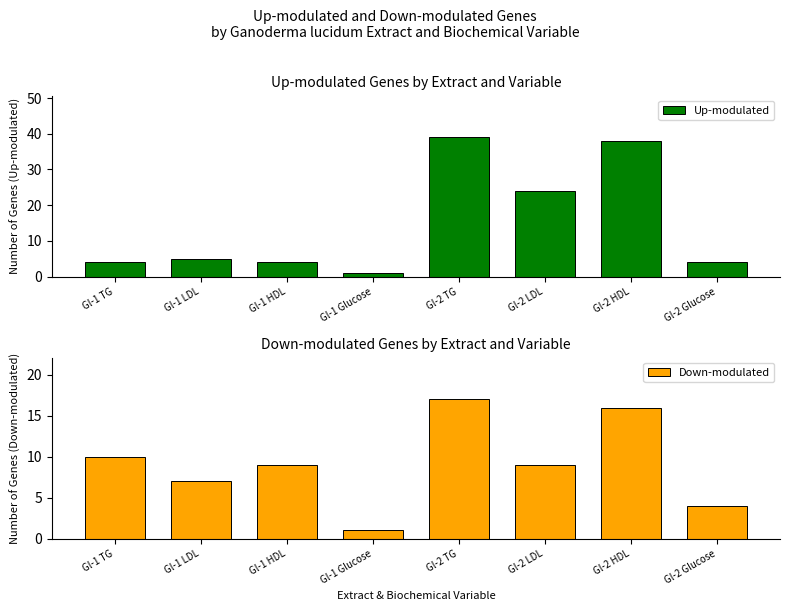

Reading left to right, what are all the values shown in this chart?

Up-modulated: Gl-1 TG=4	Gl-1 LDL=5	Gl-1 HDL=4	Gl-1 Glucose=1	Gl-2 TG=39	Gl-2 LDL=24	Gl-2 HDL=38	Gl-2 Glucose=4
Down-modulated: Gl-1 TG=10	Gl-1 LDL=7	Gl-1 HDL=9	Gl-1 Glucose=1	Gl-2 TG=17	Gl-2 LDL=9	Gl-2 HDL=16	Gl-2 Glucose=4